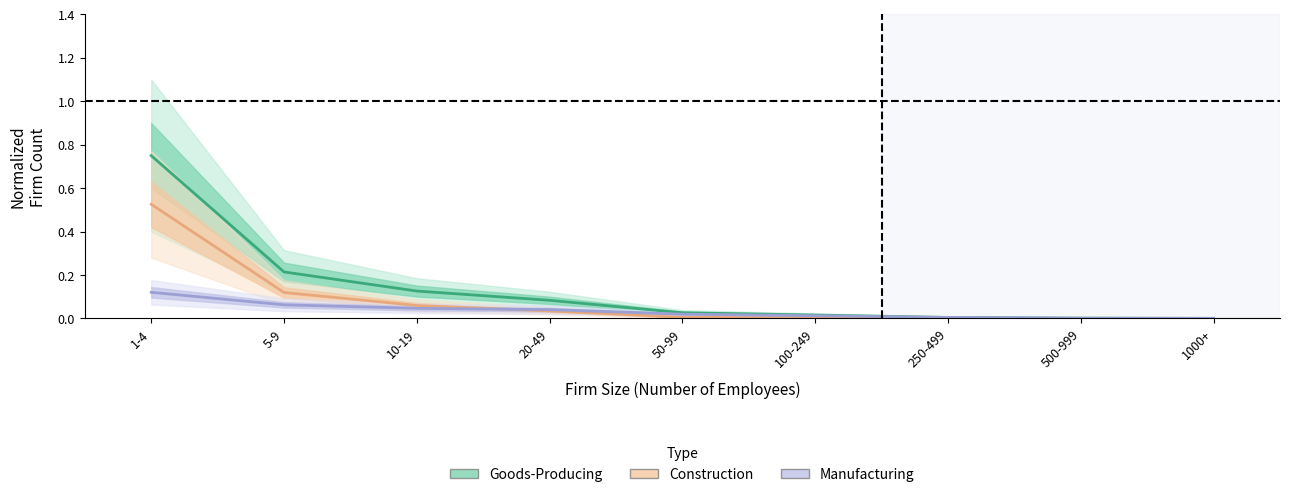

True or false: Manufacturing has a value of 0.1 at 1-4.

True